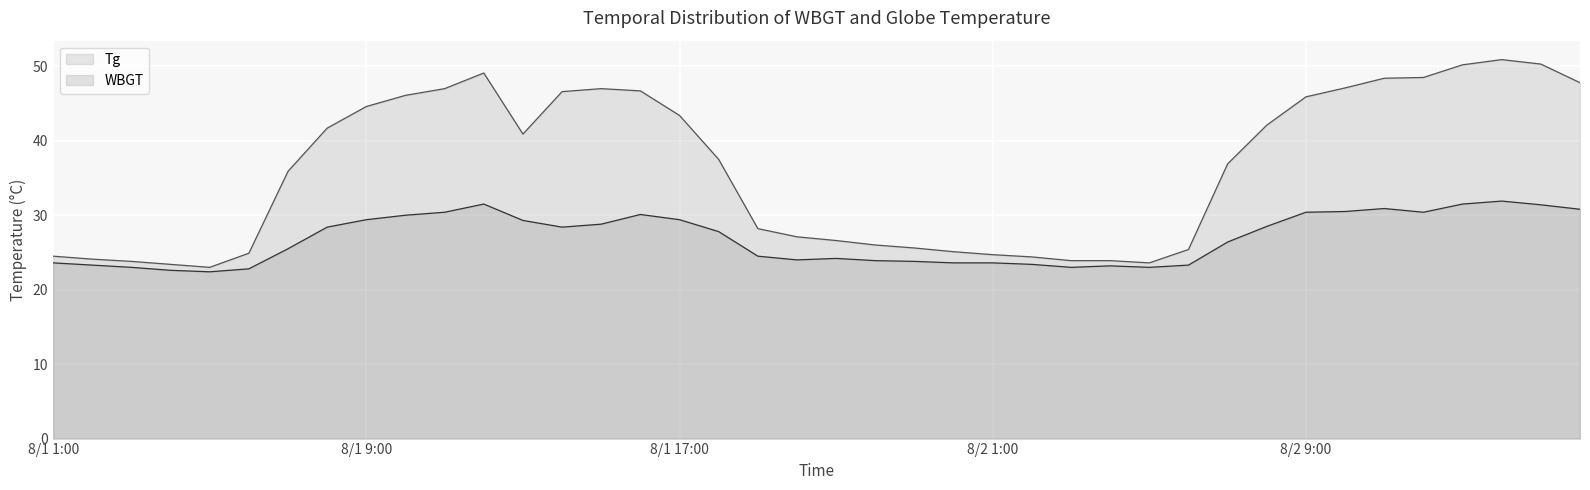

Reading left to right, what are all the values shown in this chart?

Tg: 24.5	24.1	23.8	23.4	23.0	24.9	35.9	41.7	44.6	46.1	47.0	49.1	40.9	46.6	47.0	46.7	43.4	37.5	28.2	27.1	26.6	26.0	25.6	25.1	24.7	24.4	23.9	23.9	23.6	25.4	36.9	42.1	45.9	47.1	48.4	48.5	50.2	50.9	50.3	47.8
WBGT: 23.6	23.3	23.0	22.6	22.4	22.8	25.5	28.4	29.4	30.0	30.4	31.5	29.3	28.4	28.8	30.1	29.4	27.8	24.5	24.0	24.2	23.9	23.8	23.6	23.6	23.4	23.0	23.2	23.0	23.3	26.4	28.5	30.4	30.5	30.9	30.4	31.5	31.9	31.4	30.8